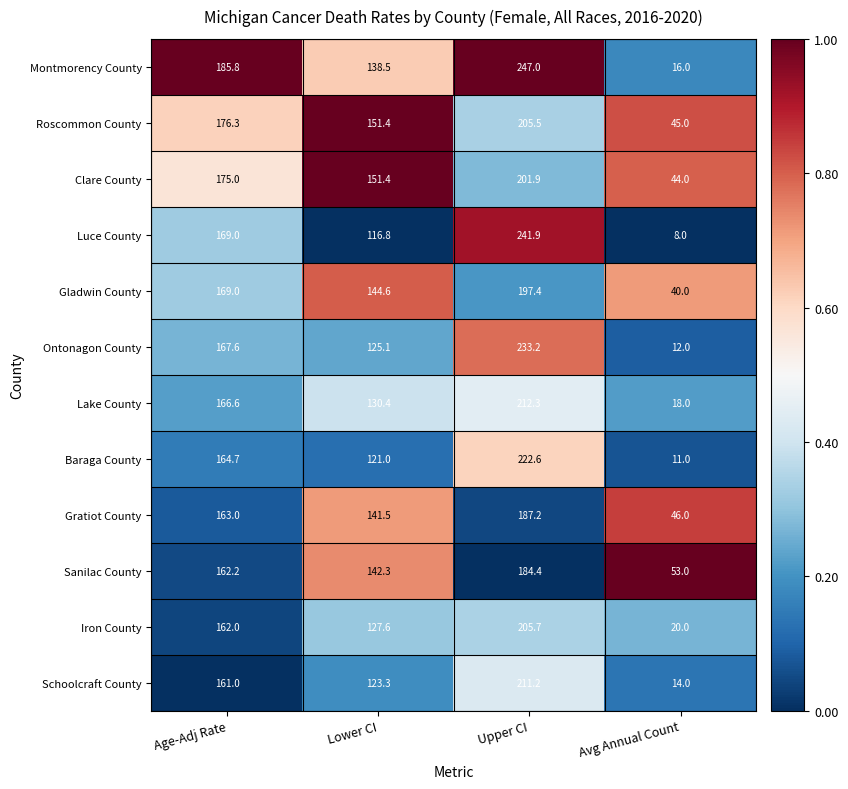

What is the average value of the Luce County series?

133.9